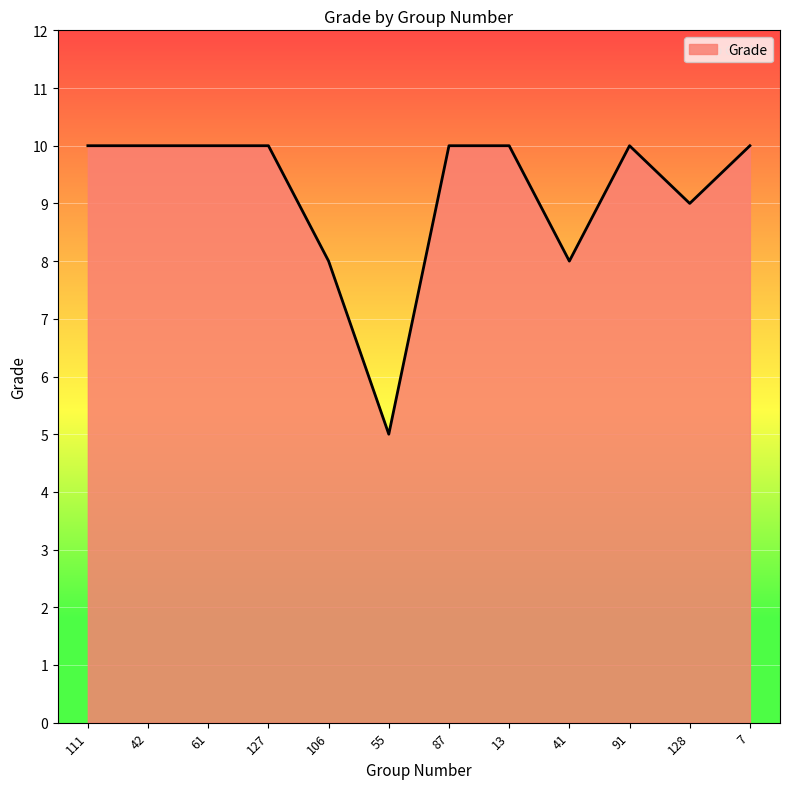

How many lines are shown in the chart?

1